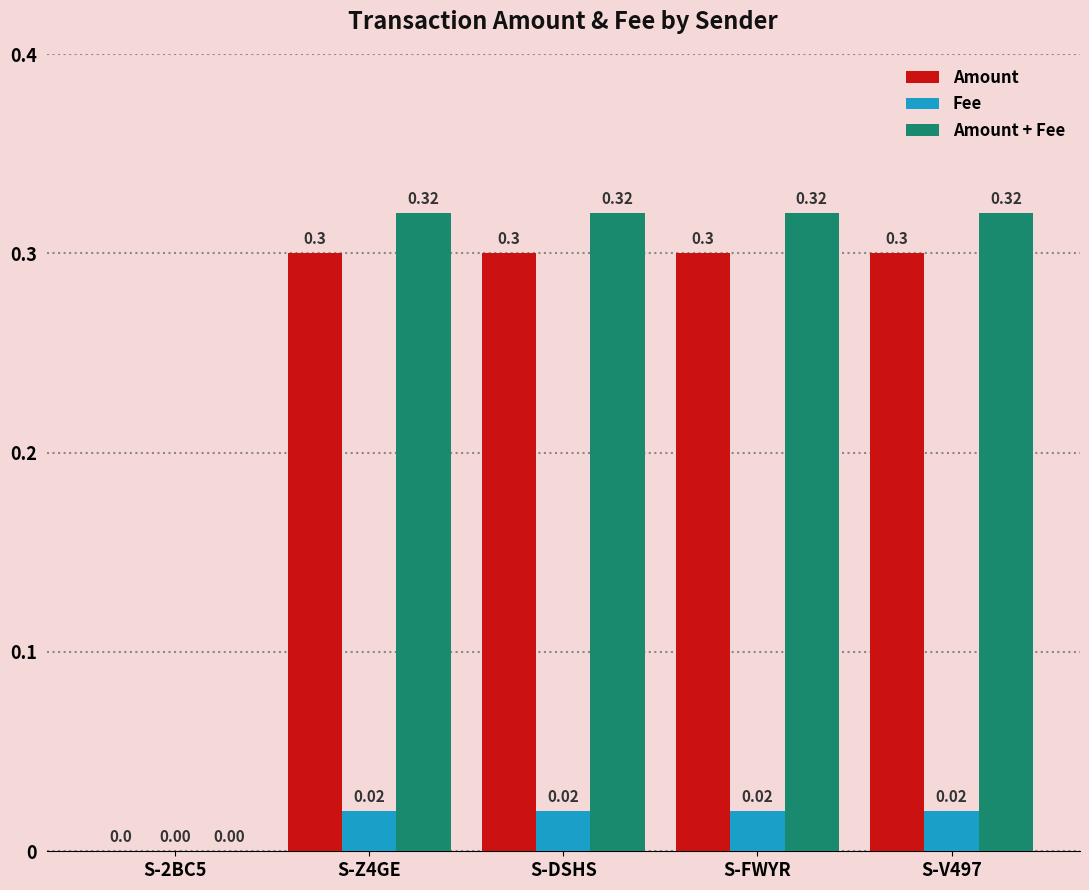

Which series has the largest total across all categories?

Amount + Fee